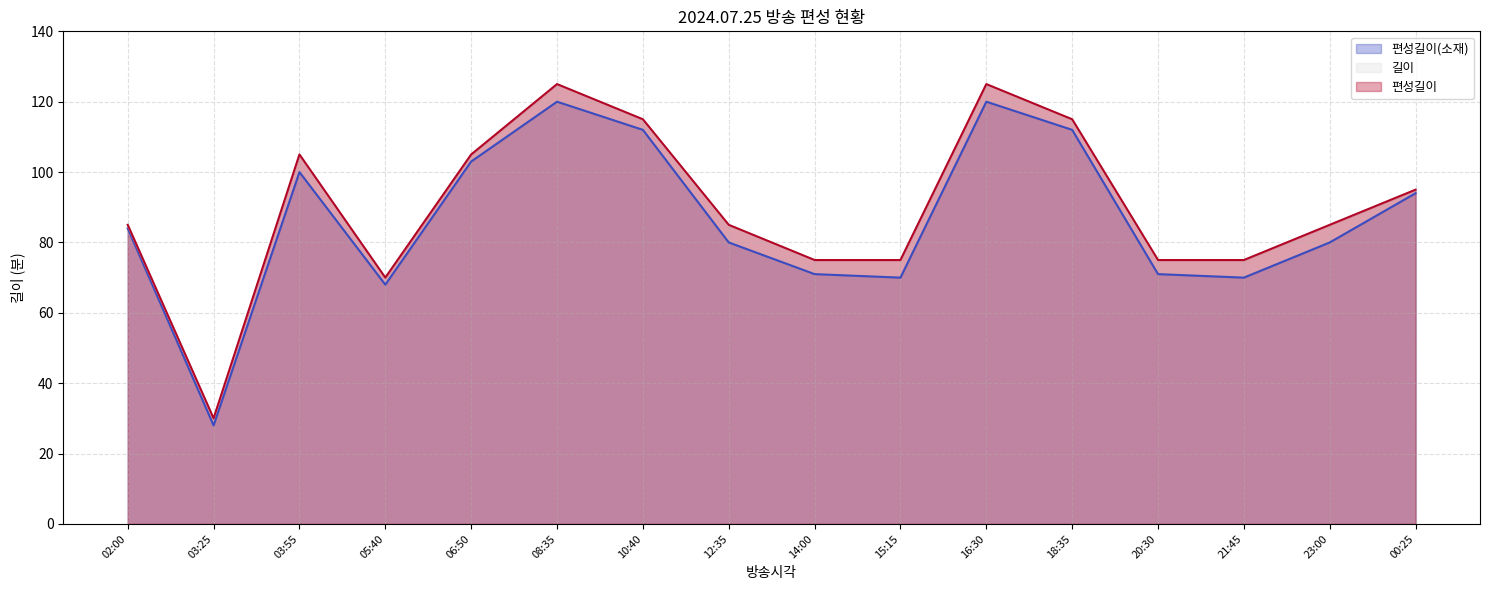

What is the sum of all 편성길이 values?

1440